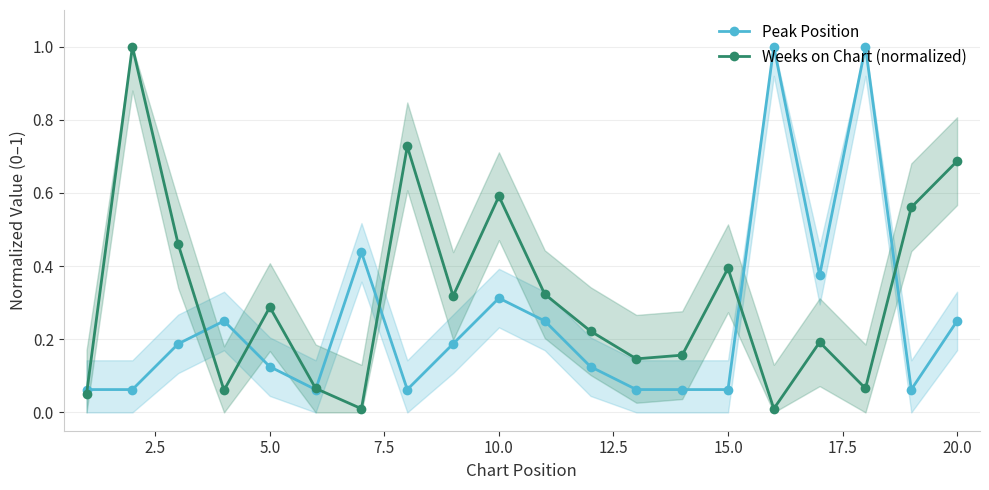

How many intersections are there between Peak Position and Weeks on Chart (normalized)?

7